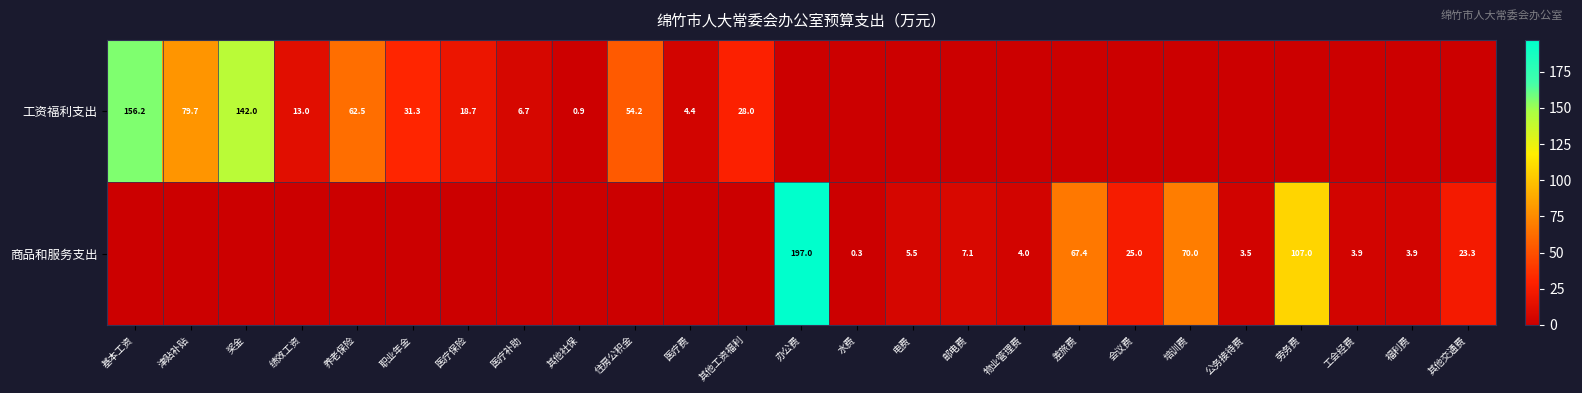

The value of 商品和服务支出 at 公务接待费 is 2.0. True or false?

False